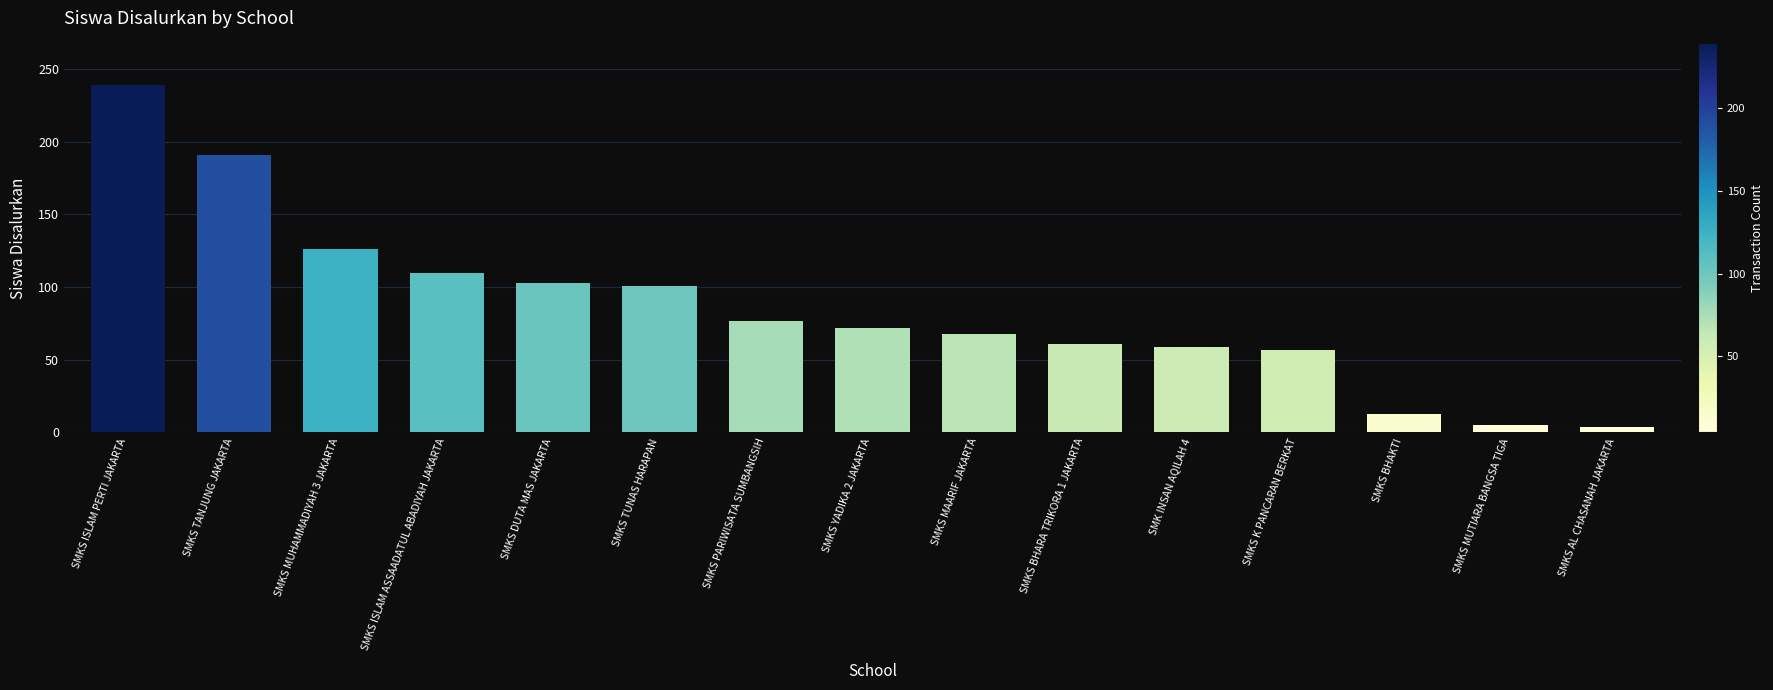

How many data points are less than 72?

7